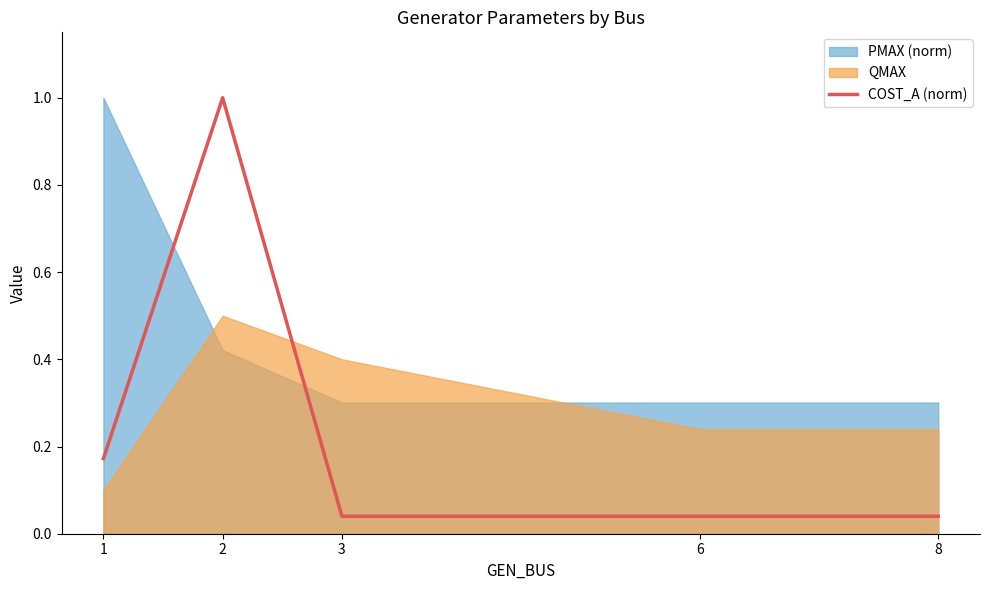

List the labels in order of value, largest first.

2, 1, 3, 6, 8